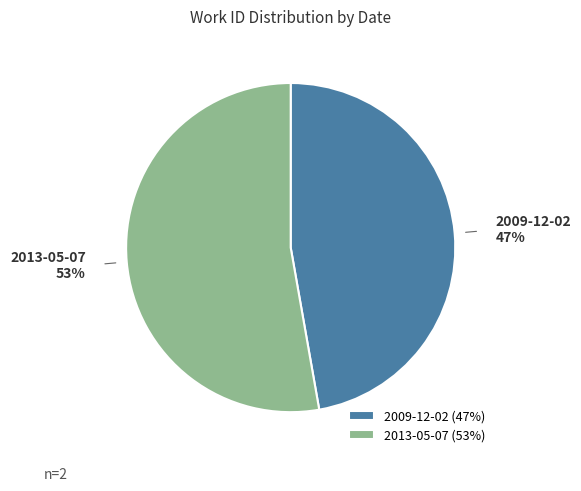

To the nearest percent, what is the combined percentage of 2013-05-07 and 2009-12-02?

100%